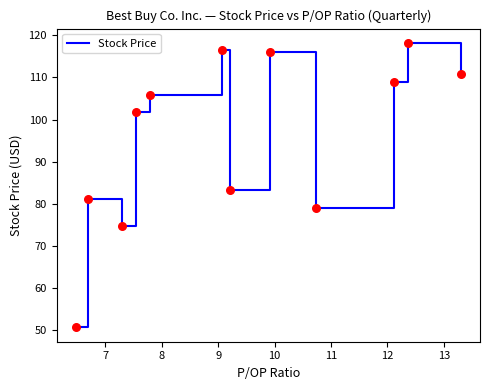

What is the minimum value shown in the chart?

50.7